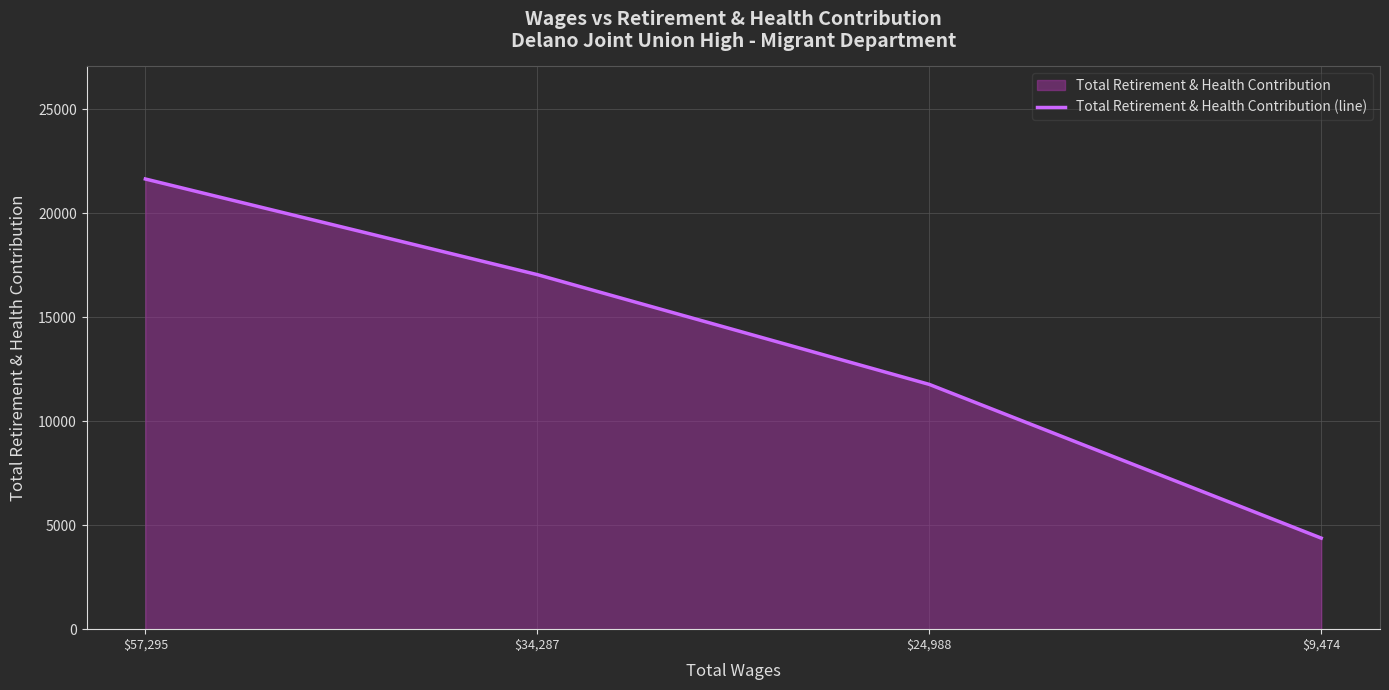

The value at $24,988 is 7683. True or false?

False